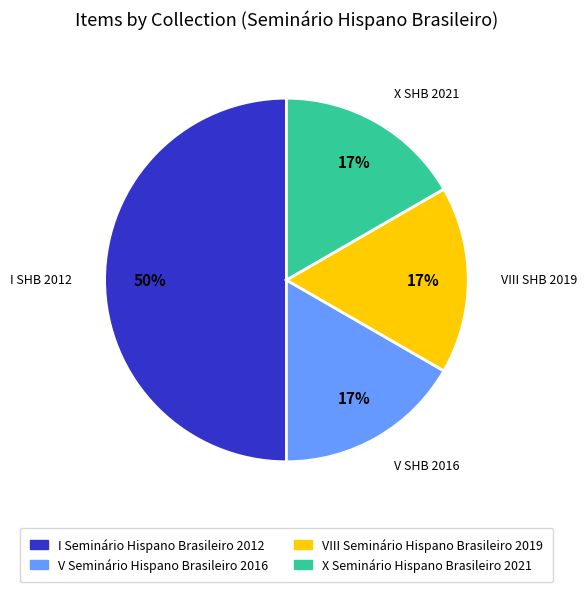

Between I Seminário Hispano Brasileiro 2012 and V Seminário Hispano Brasileiro 2016, which is larger?

I Seminário Hispano Brasileiro 2012